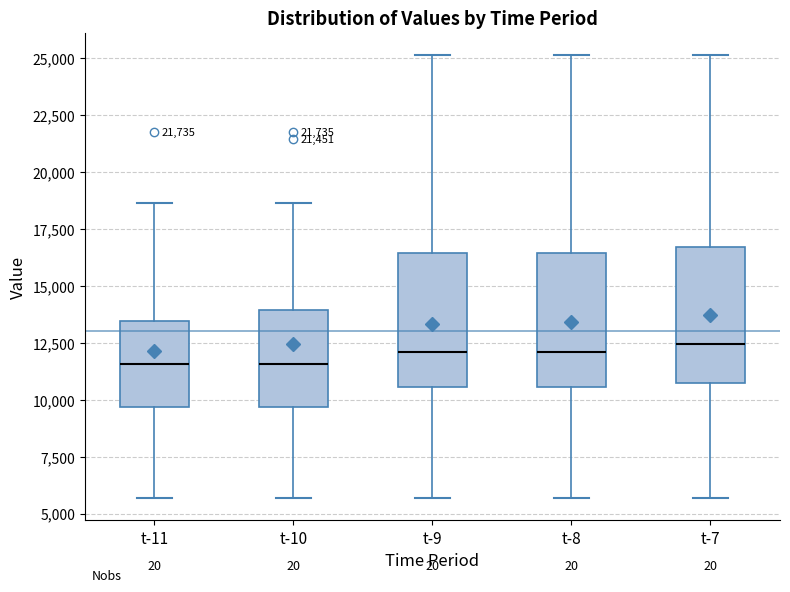

Reading left to right, transcribe this box plot: for each box, give where its median line is, the range the box spans, and where its two whiskers end, as read against the y-axis. The values are not printed on the chart, so give them approximately, as read against the axis.

t-11: median 11500, box 9500 to 13500, whiskers 5500 to 18500
t-10: median 11500, box 9500 to 14000, whiskers 5500 to 18500
t-9: median 12000, box 10500 to 16500, whiskers 5500 to 25000
t-8: median 12000, box 10500 to 16500, whiskers 5500 to 25000
t-7: median 12500, box 10500 to 16500, whiskers 5500 to 25000